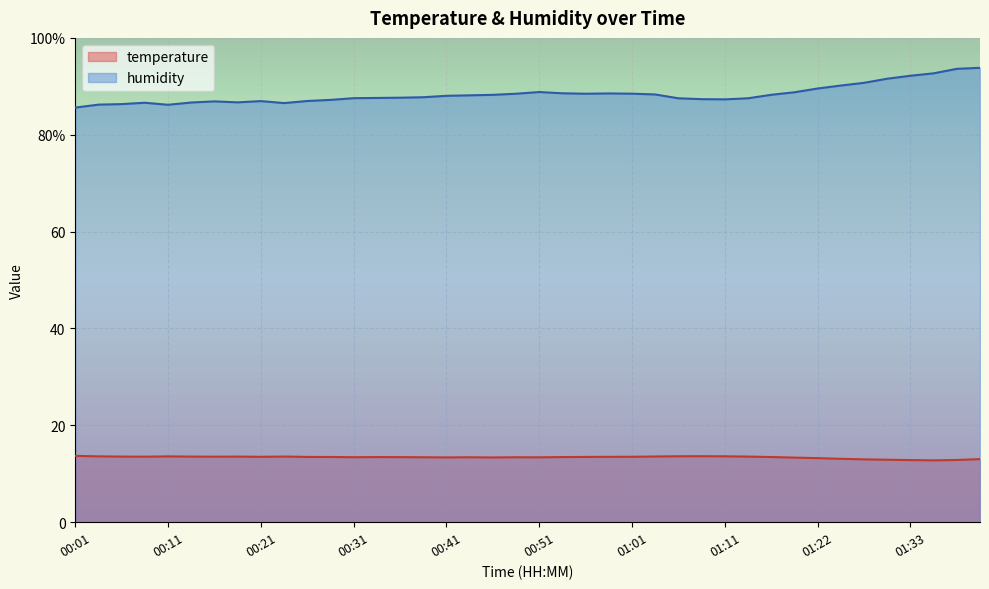

Reading left to right, what are all the values shown in this chart?

temperature: 00:01=13.7	00:03=13.6	00:06=13.6	00:08=13.5	00:11=13.6	00:13=13.6	00:16=13.5	00:18=13.6	00:21=13.5	00:23=13.6	00:26=13.5	00:28=13.5	00:31=13.4	00:33=13.4	00:36=13.4	00:38=13.4	00:41=13.4	00:44=13.4	00:46=13.4	00:49=13.4	00:51=13.4	00:54=13.4	00:56=13.5	00:59=13.5	01:01=13.5	01:04=13.6	01:06=13.6	01:09=13.6	01:11=13.6	01:14=13.6	01:17=13.5	01:19=13.3	01:22=13.2	01:25=13.1	01:28=13.0	01:30=12.9	01:33=12.8	01:36=12.8	01:38=12.8	01:41=13.0
humidity: 00:01=85.6	00:03=86.2	00:06=86.3	00:08=86.6	00:11=86.2	00:13=86.7	00:16=86.9	00:18=86.7	00:21=87.0	00:23=86.5	00:26=87.0	00:28=87.2	00:31=87.5	00:33=87.6	00:36=87.7	00:38=87.8	00:41=88.0	00:44=88.1	00:46=88.2	00:49=88.5	00:51=88.8	00:54=88.6	00:56=88.5	00:59=88.5	01:01=88.5	01:04=88.3	01:06=87.5	01:09=87.3	01:11=87.3	01:14=87.5	01:17=88.2	01:19=88.8	01:22=89.5	01:25=90.2	01:28=90.7	01:30=91.6	01:33=92.2	01:36=92.7	01:38=93.6	01:41=93.8